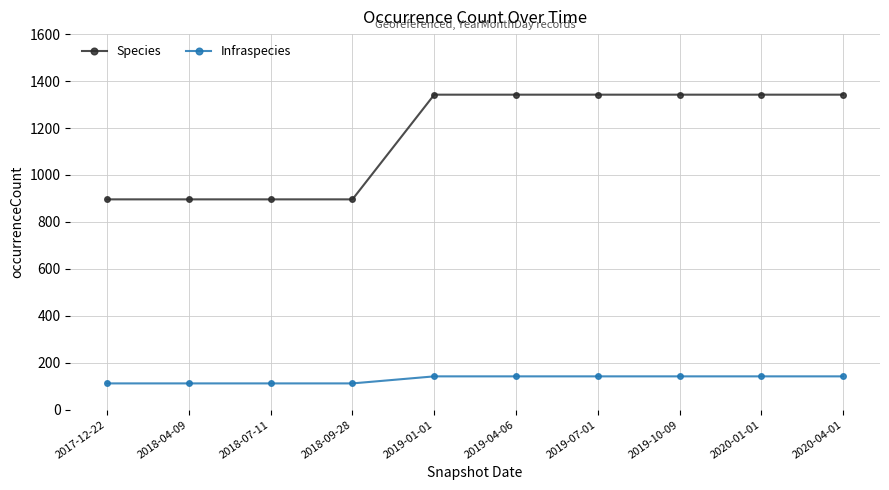

Is it true that Species equals 896 at 2018-04-09?

True